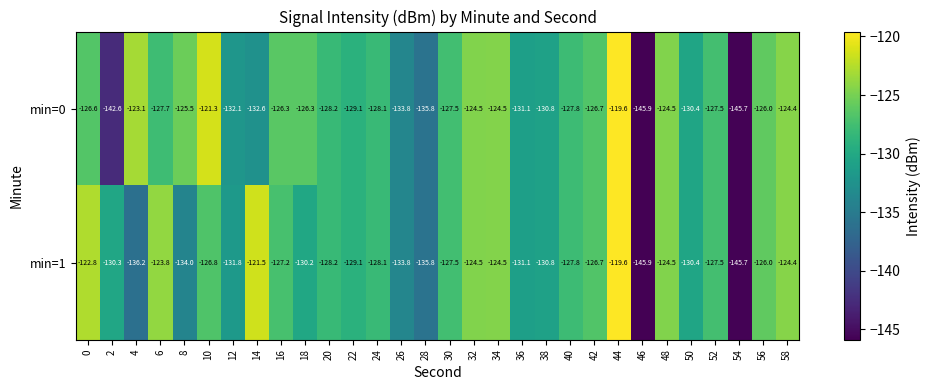

At 18, list the series in order from largest to smallest.

min=0, min=1